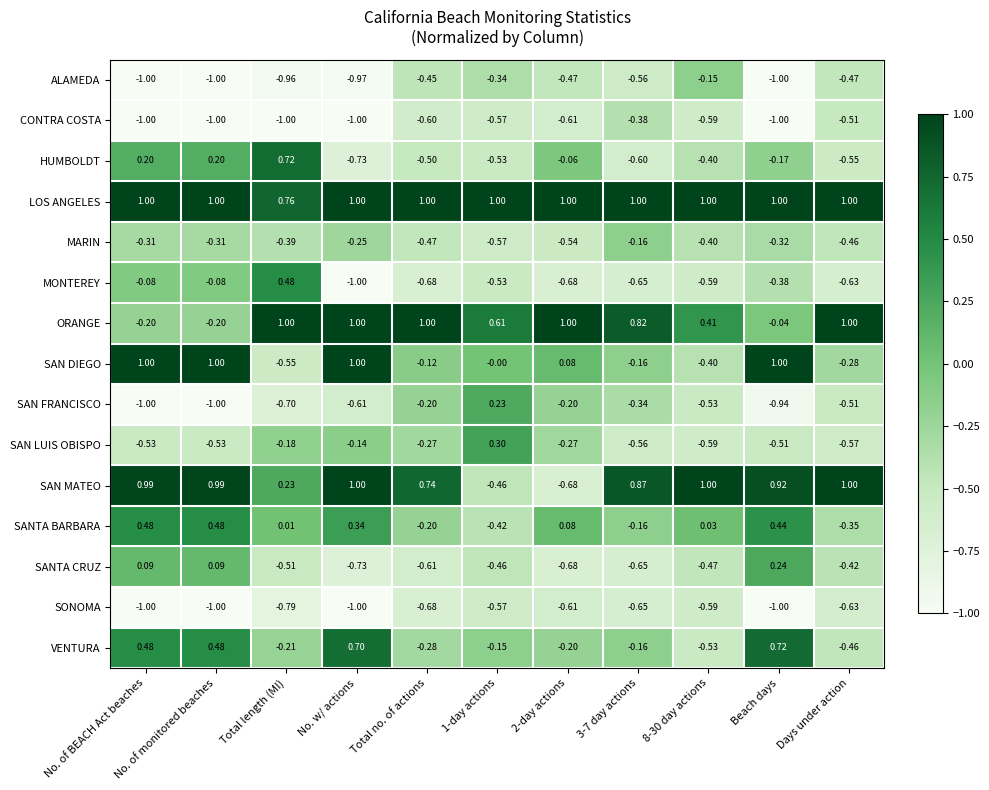

At how many categories does at least one series exceed 0?

11